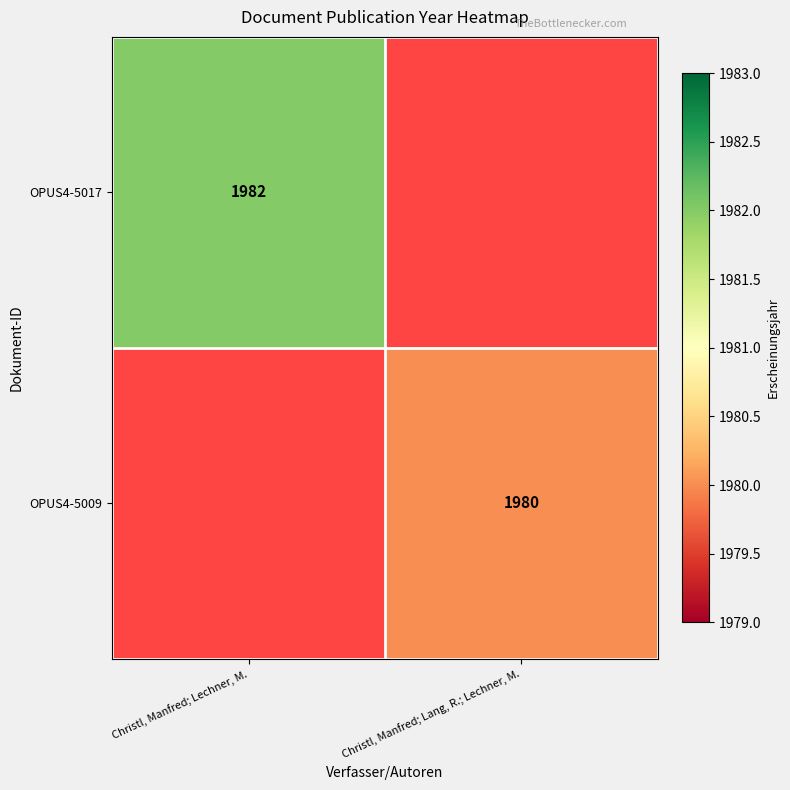

The OPUS4-5017 series shows 3408 at Christl, Manfred; Lechner, M.. True or false?

False